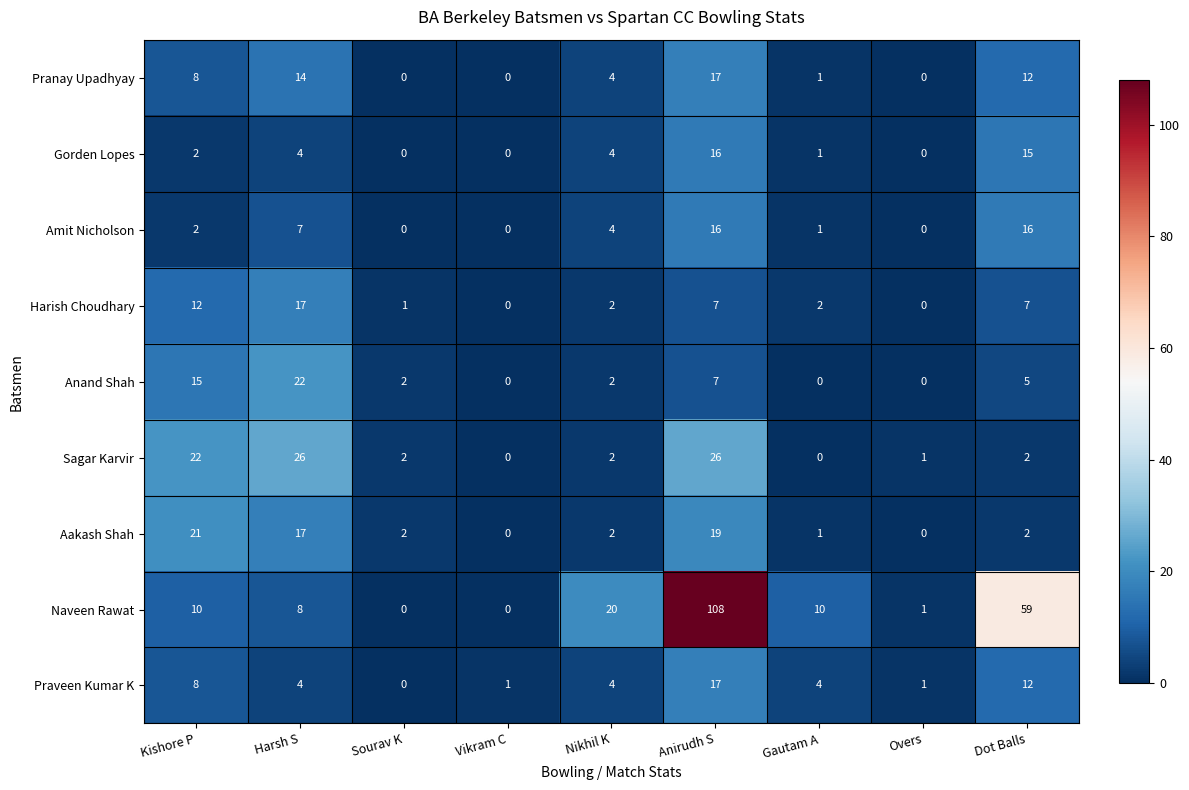

Is it true that Naveen Rawat equals 3 at Harsh S?

False